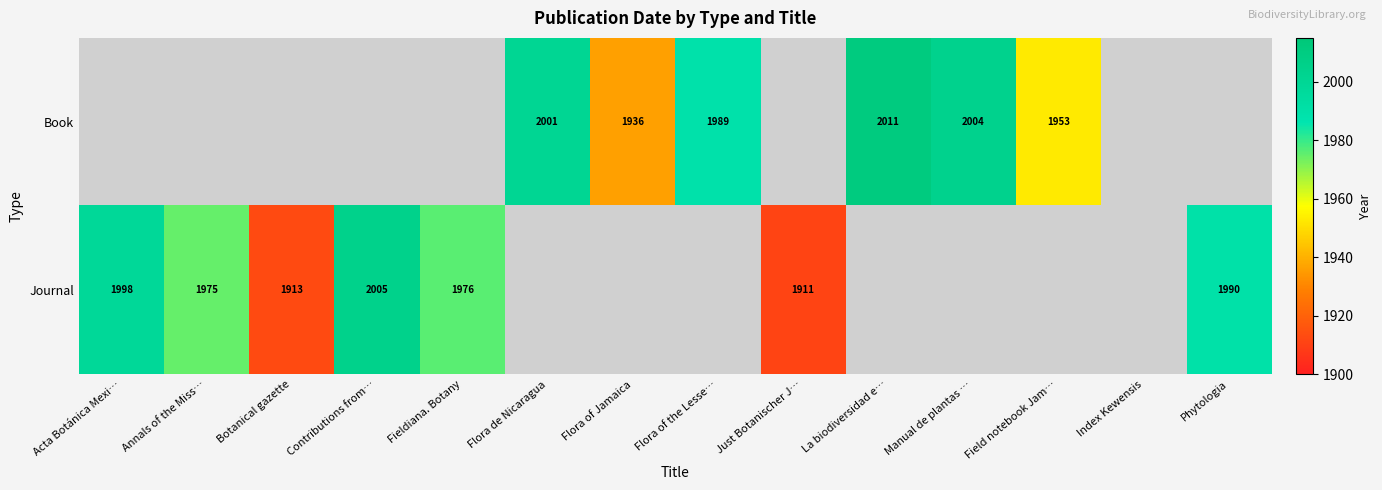

Is it true that Book equals 415 at Manual de plantas …?

False